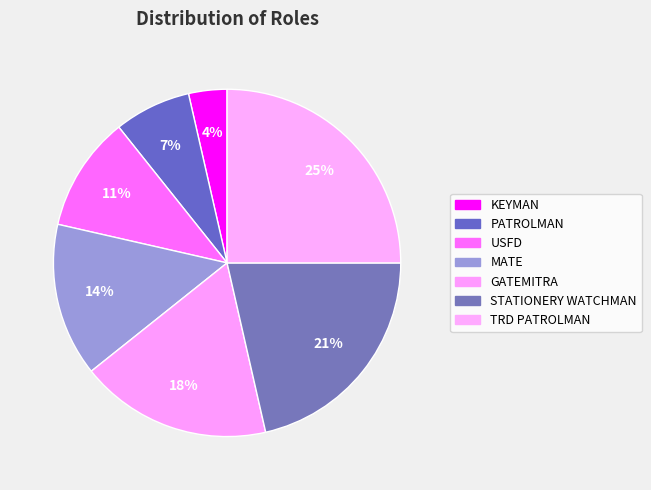

Rank the categories by value from lowest to highest.

KEYMAN, PATROLMAN, USFD, MATE, GATEMITRA, STATIONERY WATCHMAN, TRD PATROLMAN